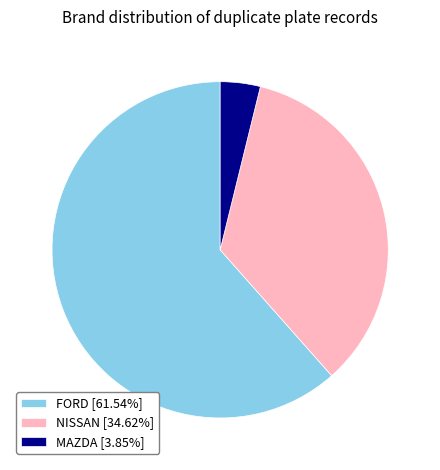

Combined, do NISSAN [34.62%] and MAZDA [3.85%] account for over 50%?

No